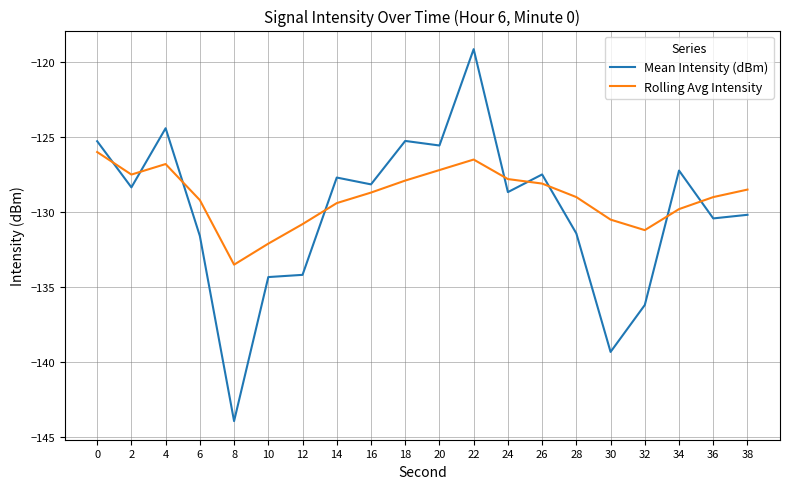

What is the difference between the maximum and minimum values in the Rolling Avg Intensity series?

7.5